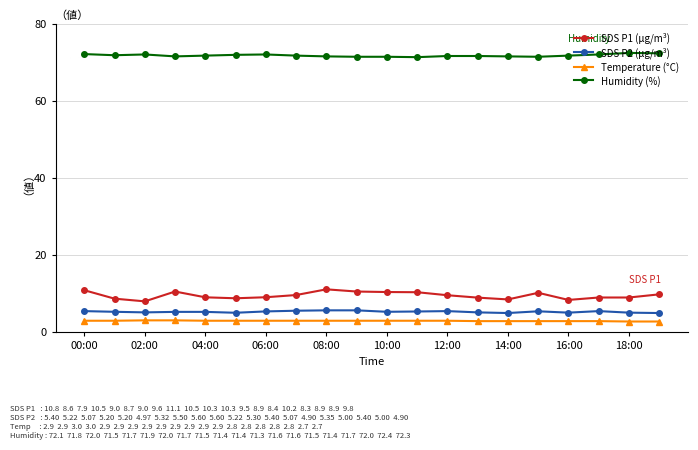

What is the greatest value displayed?

72.4